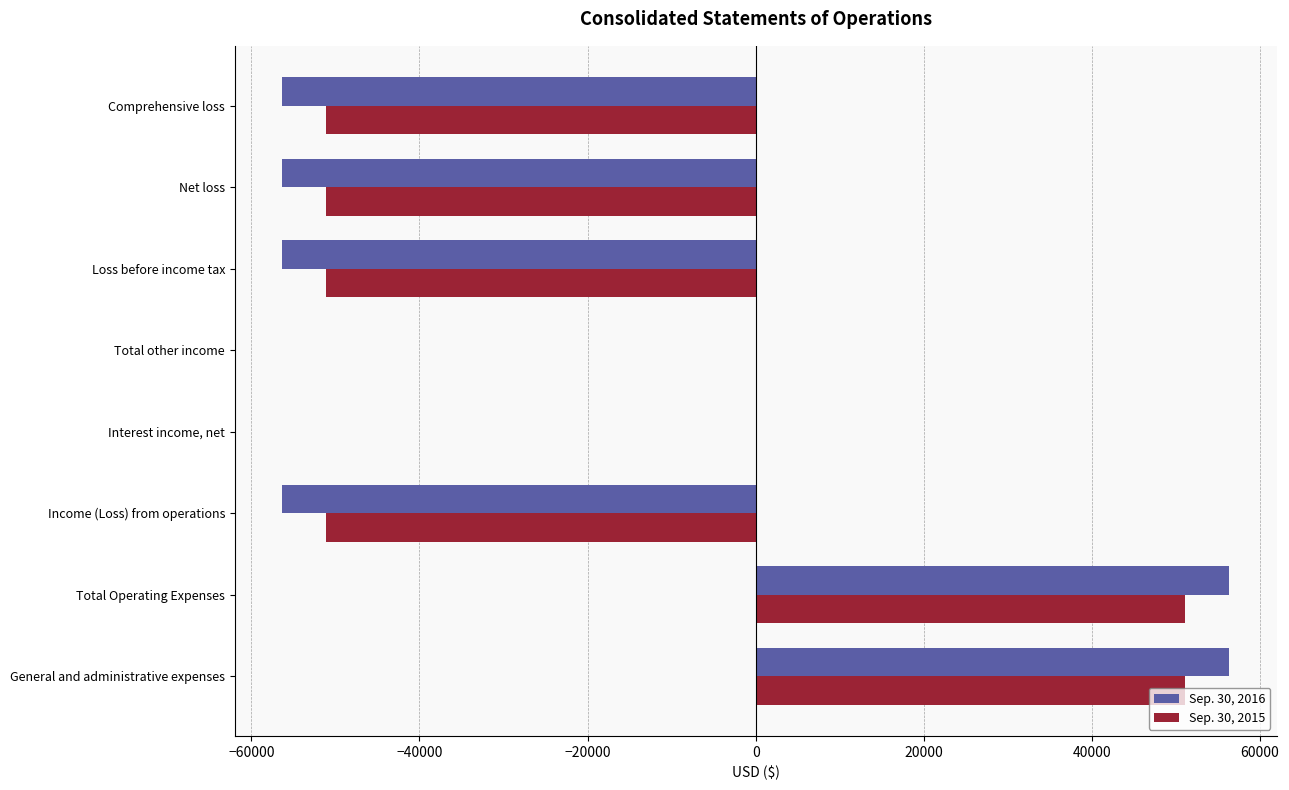

What is the sum of all Sep. 30, 2016 values?

-112663